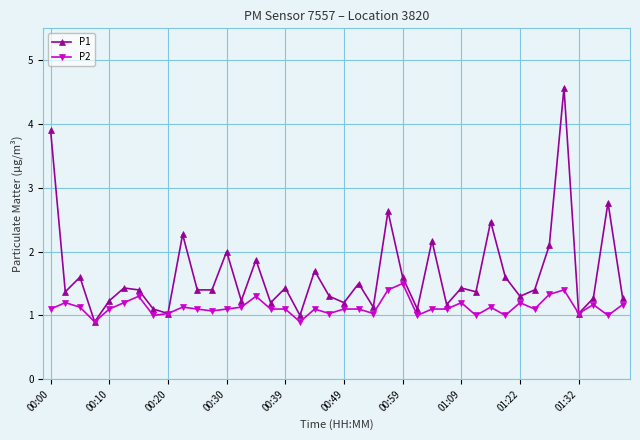

Rank the series by their average value, from lowest to highest.

P2, P1